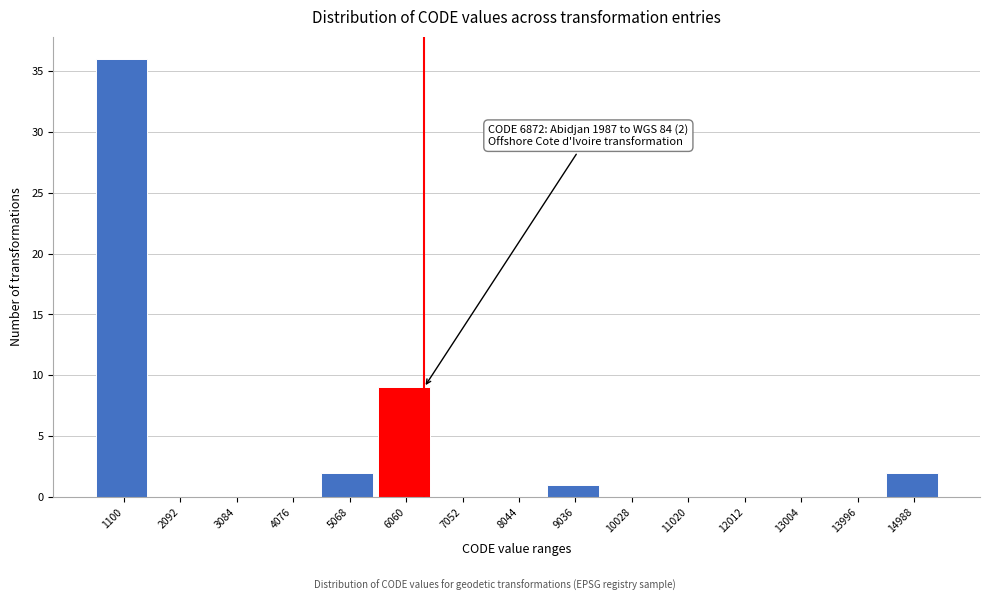

Reading right to left, what are all the values shown in this chart?

14988=2	13996=0	13004=0	12012=0	11020=0	10028=0	9036=1	8044=0	7052=0	6060=9	5068=2	4076=0	3084=0	2092=0	1100=36